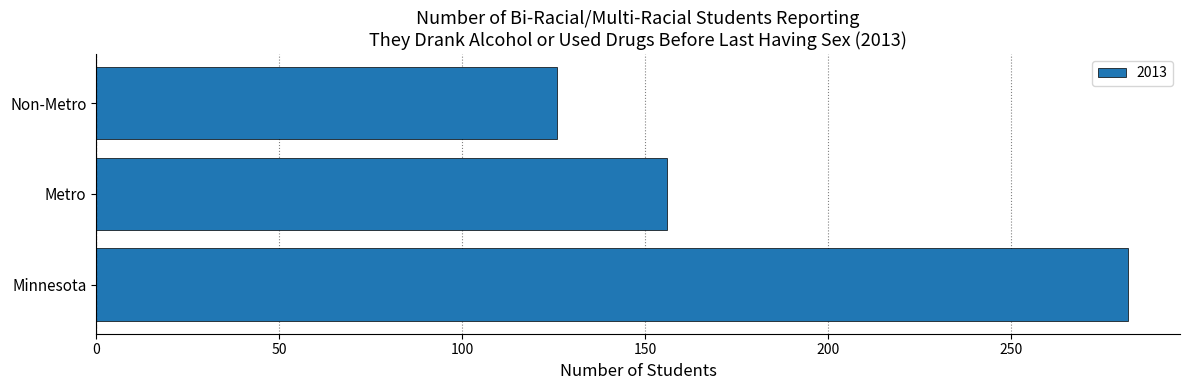

Rank the categories by value from lowest to highest.

Non-Metro, Metro, Minnesota